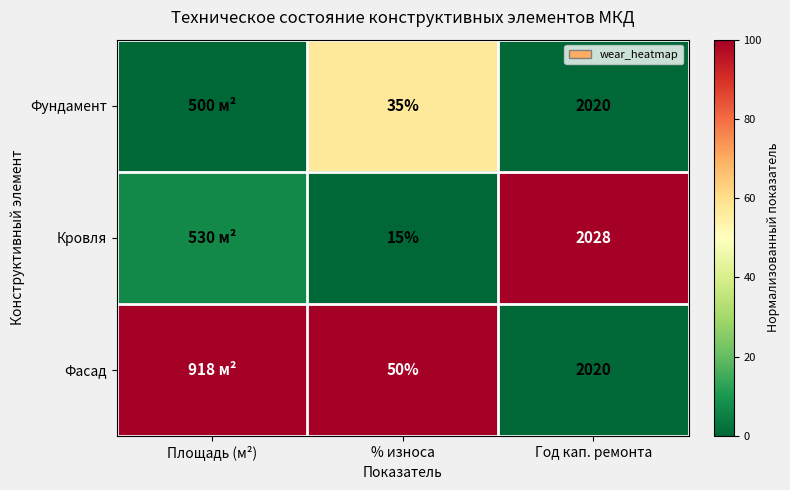

At how many categories does at least one series exceed 41?

3